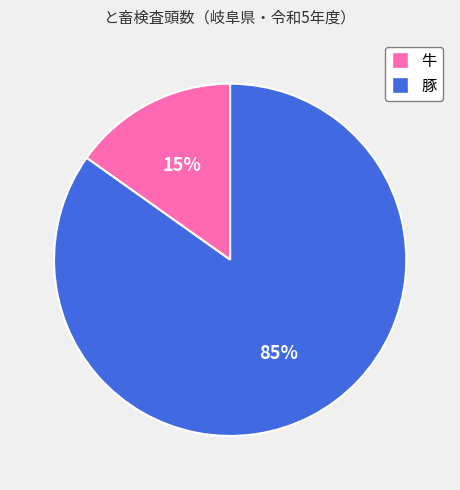

Is it true that 豚 is 85% of the pie?

True